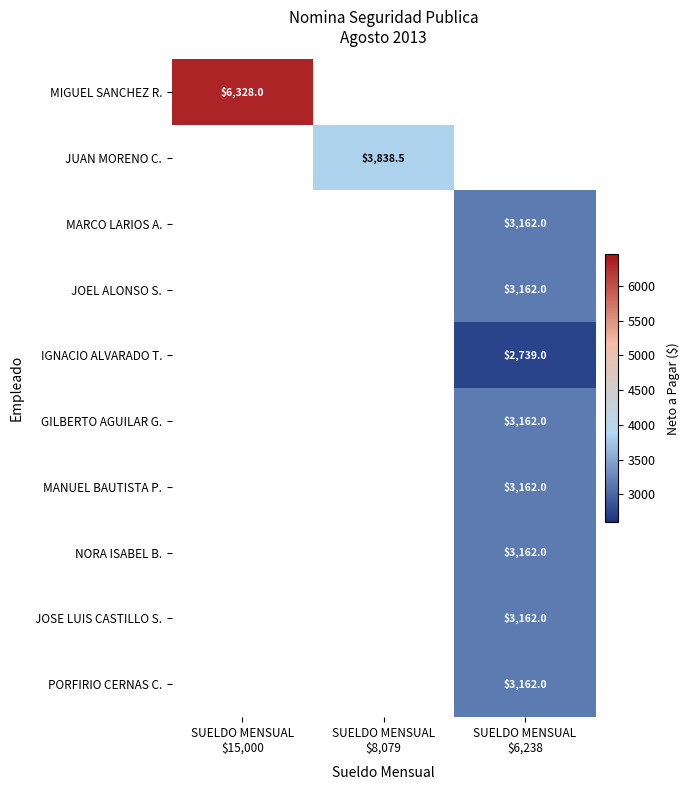

At how many categories does at least one series exceed 3328?

2